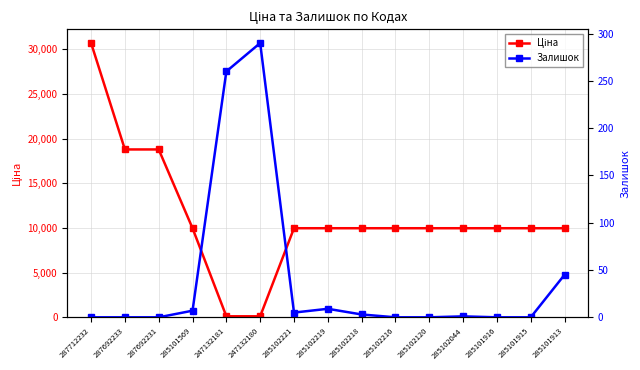

How many lines are shown in the chart?

2